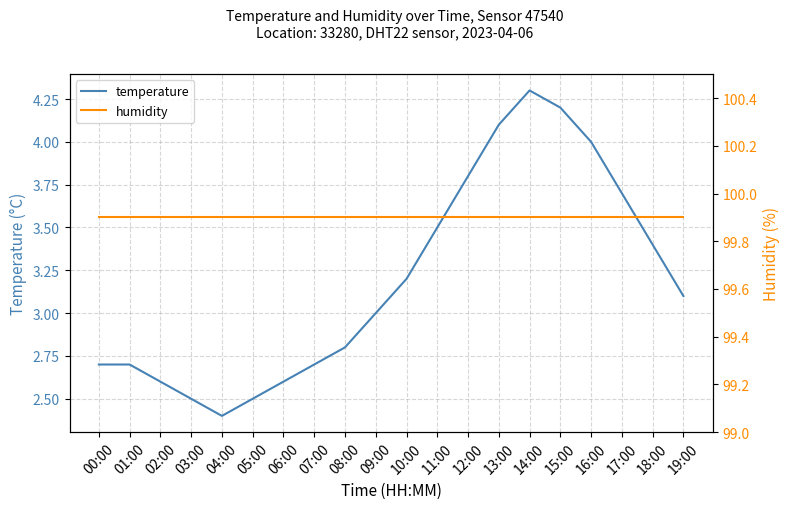

True or false: temperature has a value of 3.5 at 11:00.

True